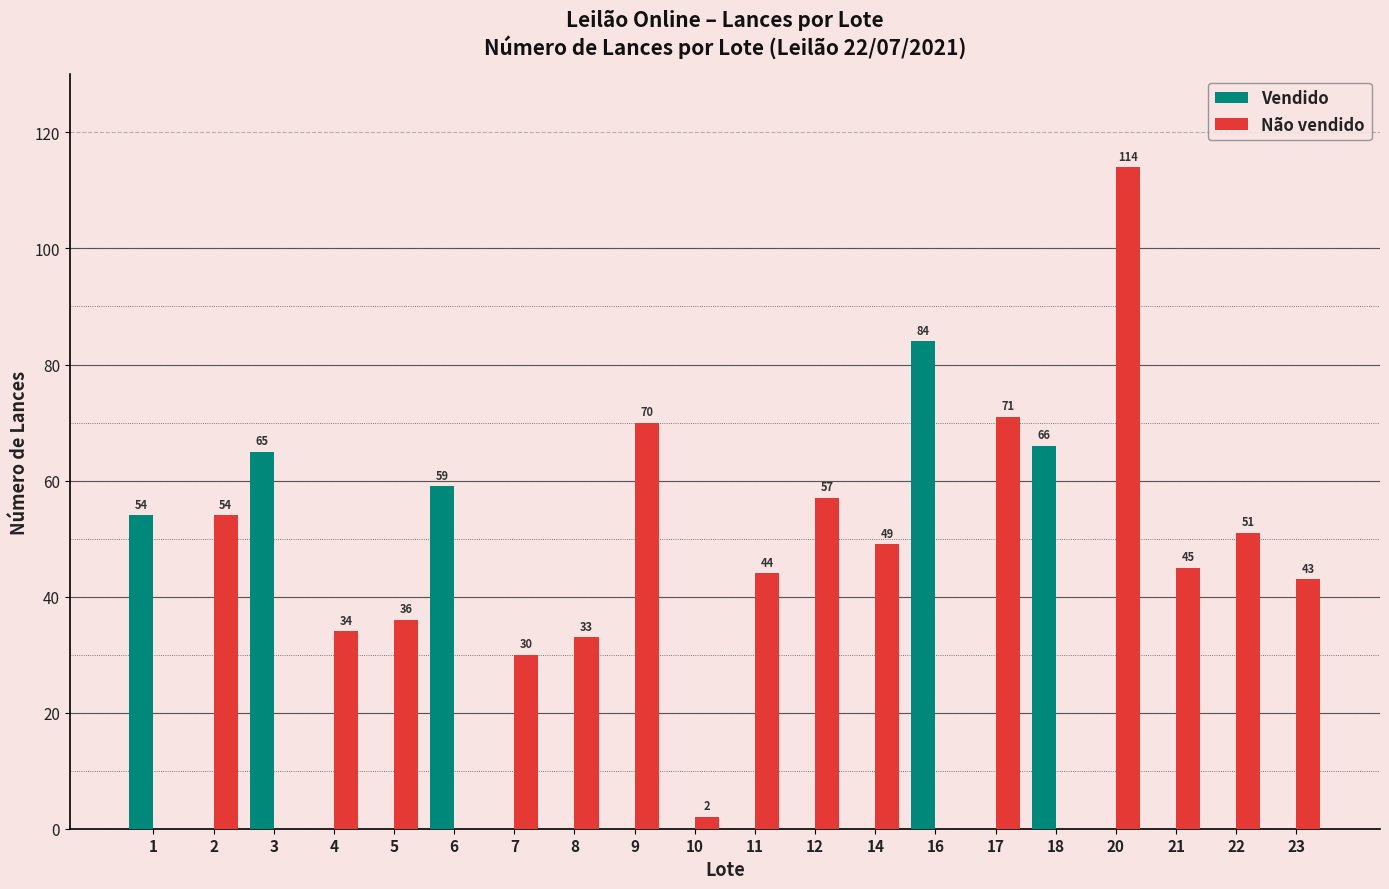

The Não vendido series shows 0 at 1. True or false?

True